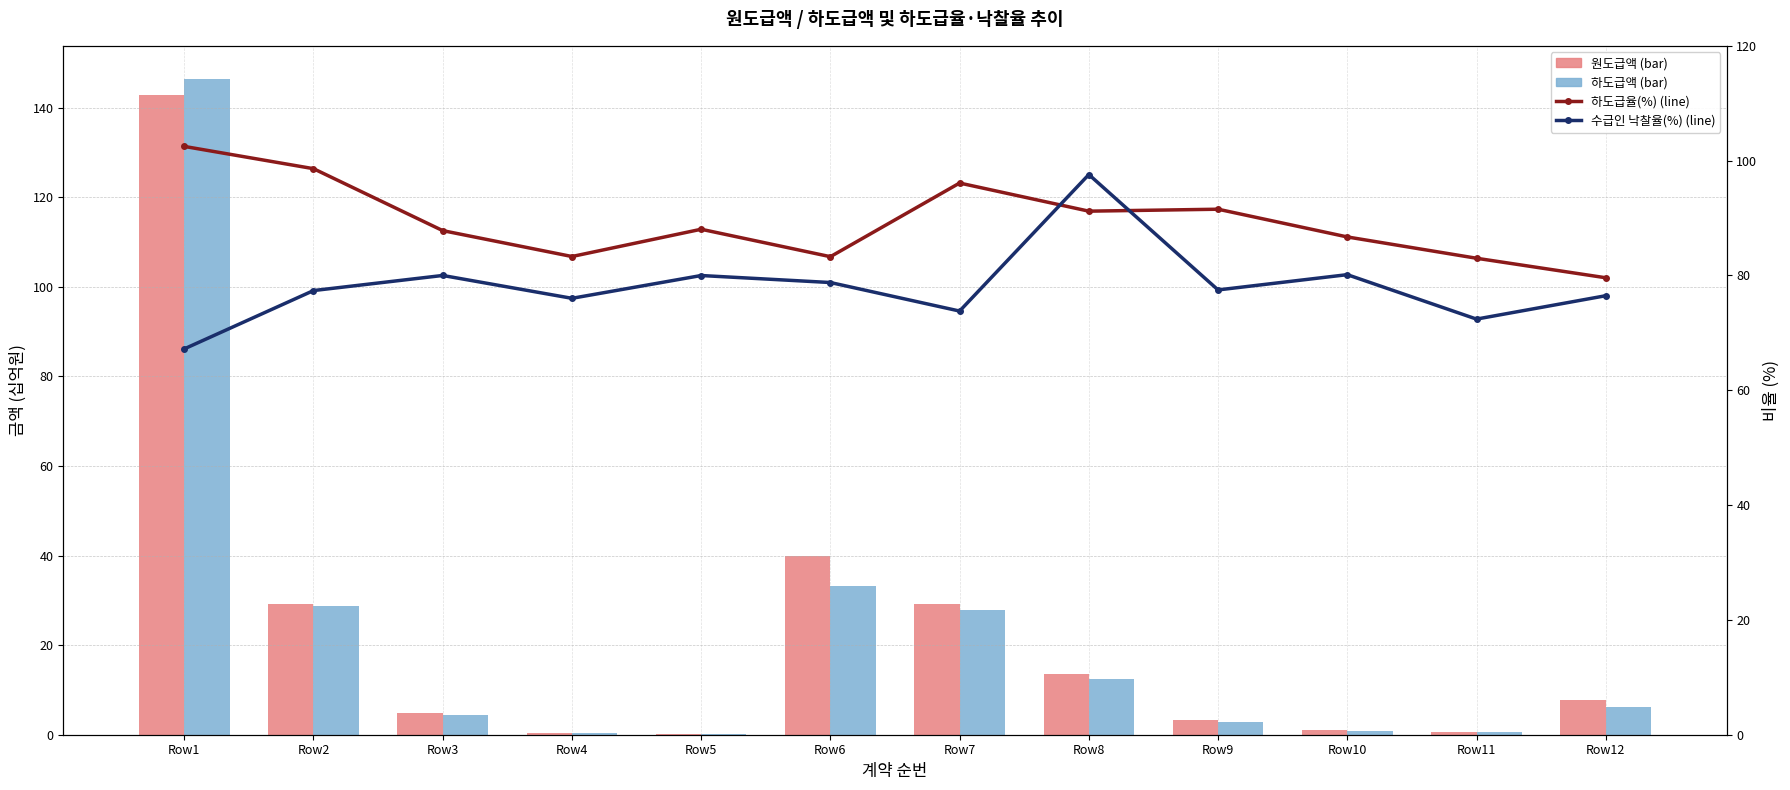

List the labels in order of 하도급율(%) (line) value, smallest first.

Row12, Row11, Row6, Row4, Row10, Row3, Row5, Row8, Row9, Row7, Row2, Row1